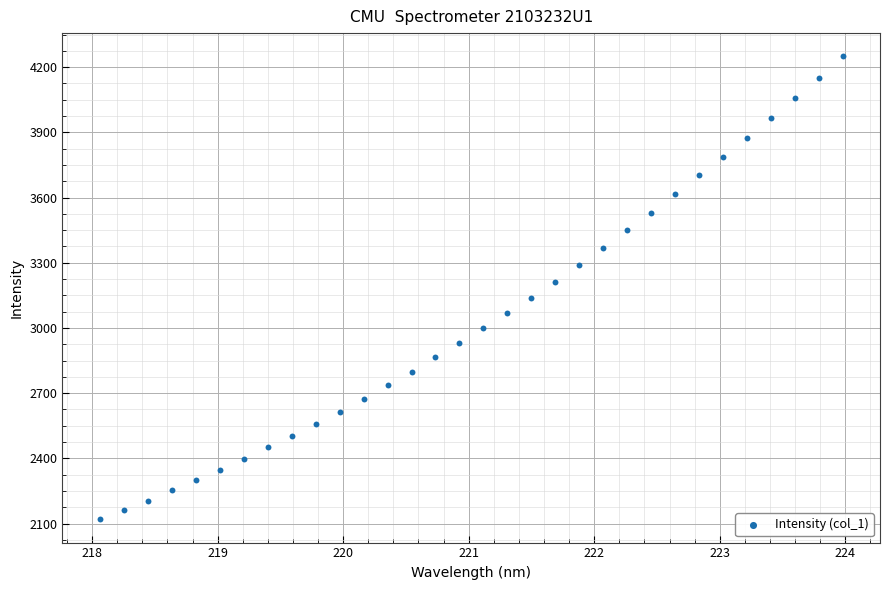

What is the range of X values (max minus min)?

5.9